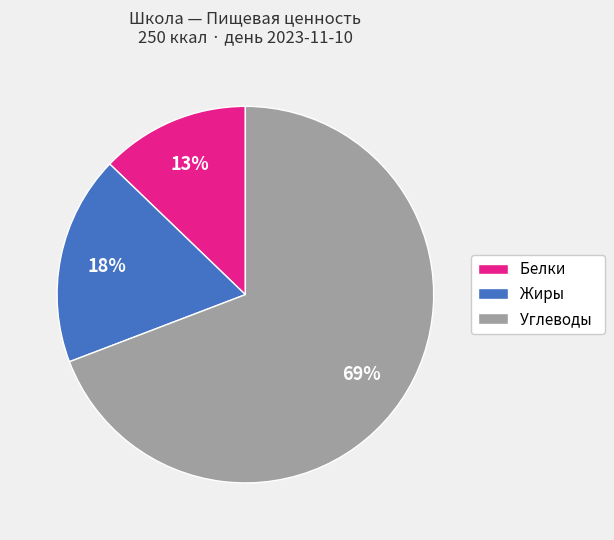

To the nearest percent, what is the average slice percentage?

33%